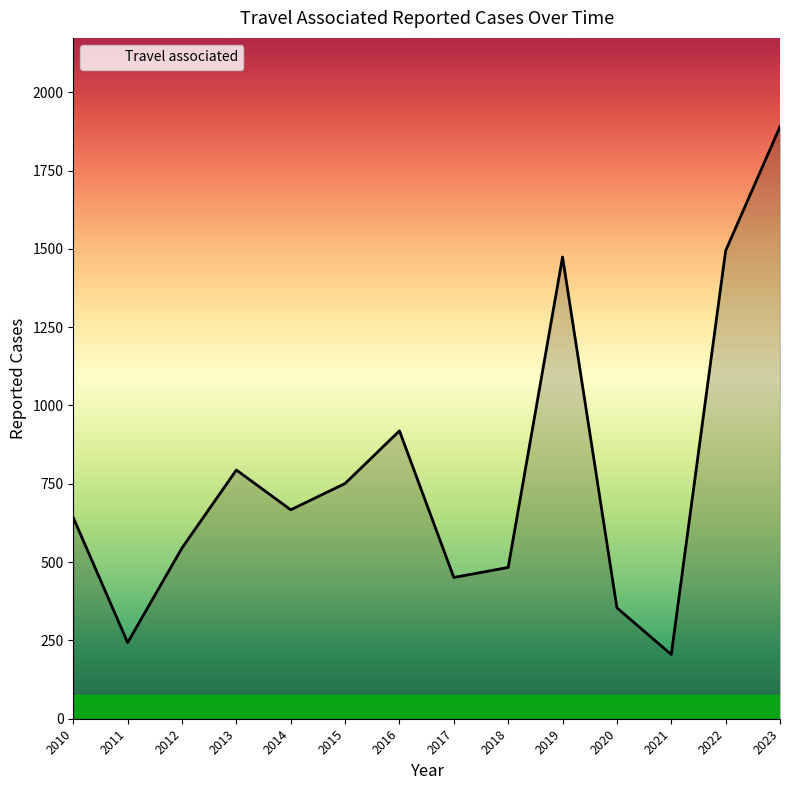

What is the ratio of the value at 2020 to the value at 2013?

0.4